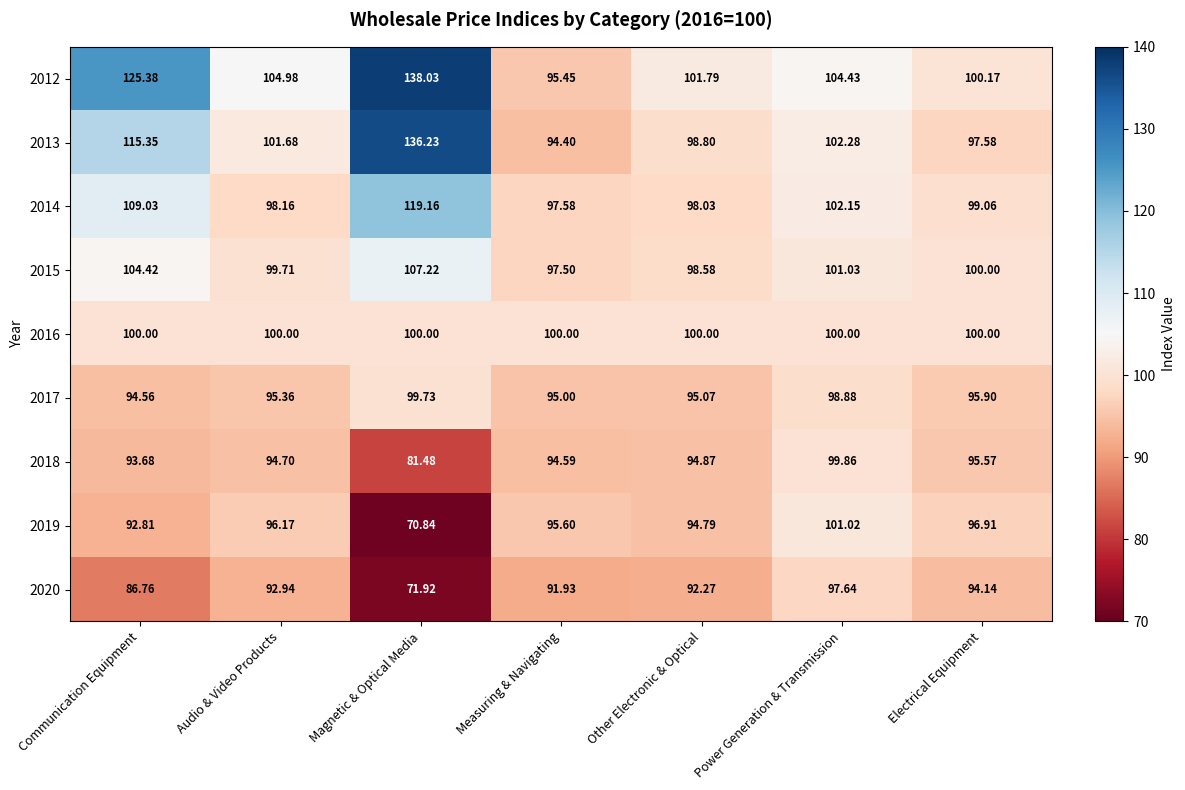

What is the minimum value shown in the chart?

70.8